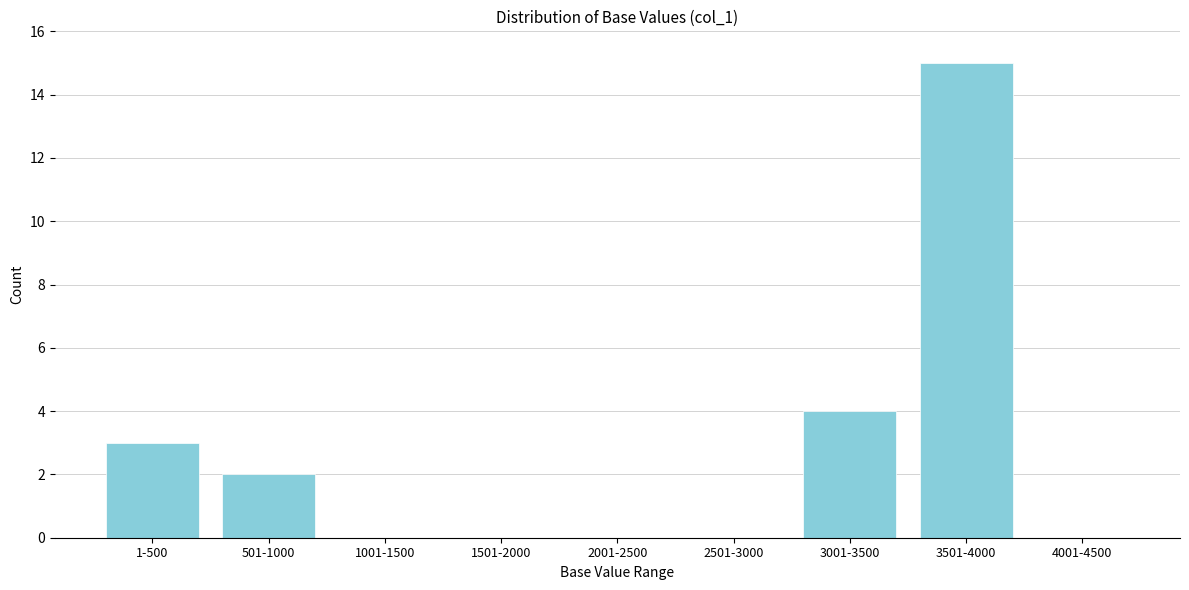

Reading left to right, what are all the values shown in this chart?

1-500=3	501-1000=2	1001-1500=0	1501-2000=0	2001-2500=0	2501-3000=0	3001-3500=4	3501-4000=15	4001-4500=0